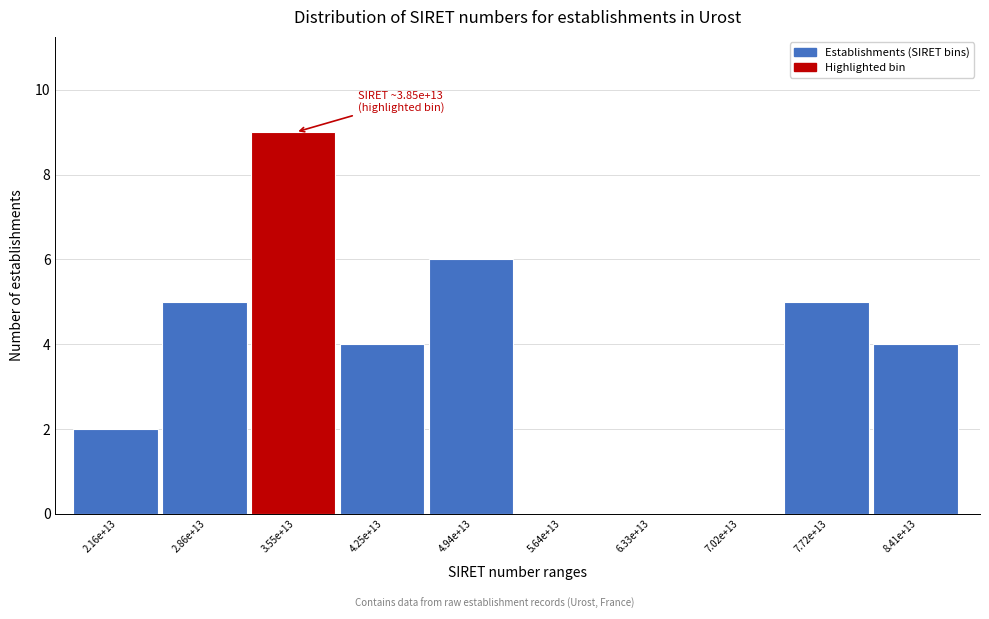

Reading left to right, transcribe all the data shown in this chart.

2.16e+13=2	2.86e+13=5	3.55e+13=9	4.25e+13=4	4.94e+13=6	5.64e+13=0	6.33e+13=0	7.02e+13=0	7.72e+13=5	8.41e+13=4